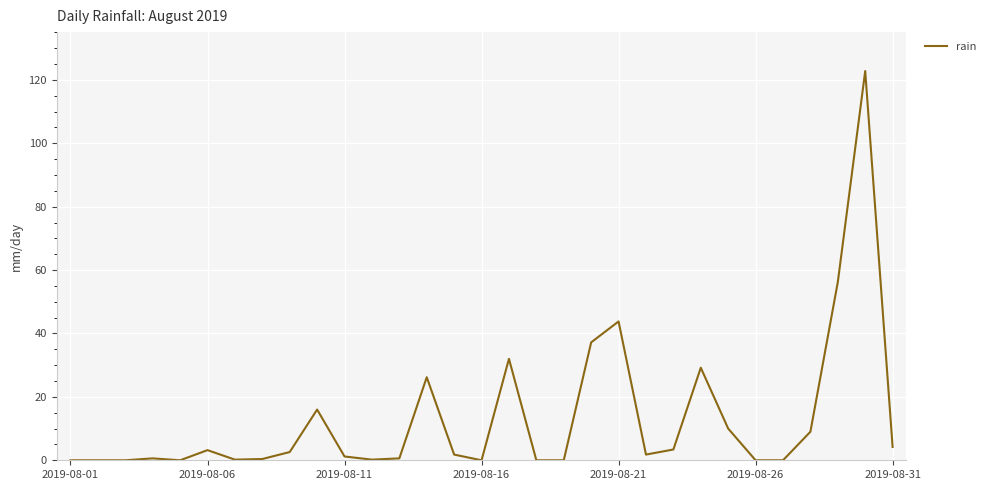

What is the difference between the maximum and minimum values?

122.8